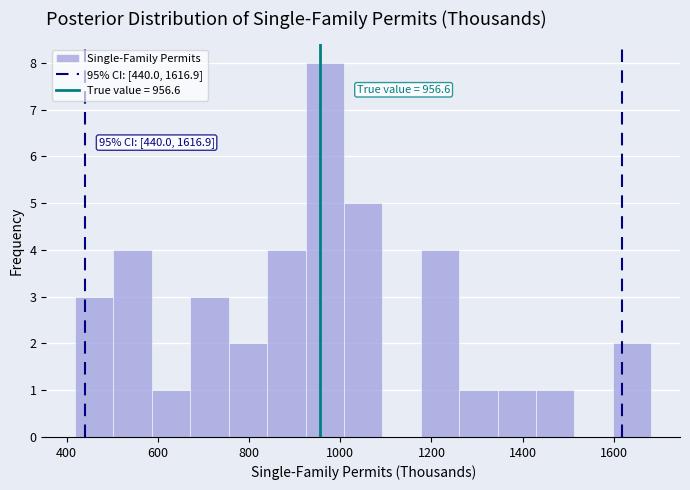

Which range on the x-axis has the tallest bar?

920 to 1000